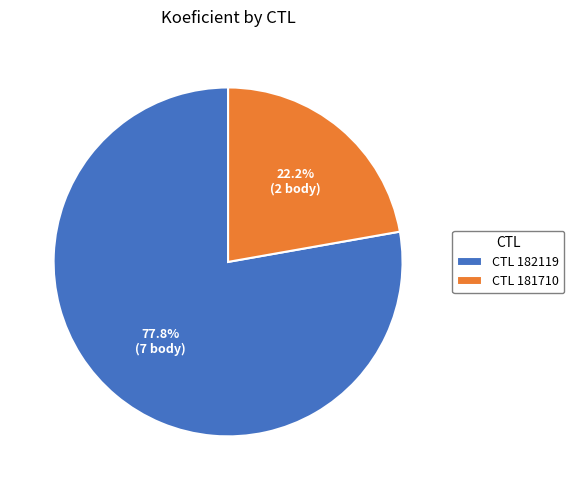

Which category has the smallest portion of the pie?

CTL 181710